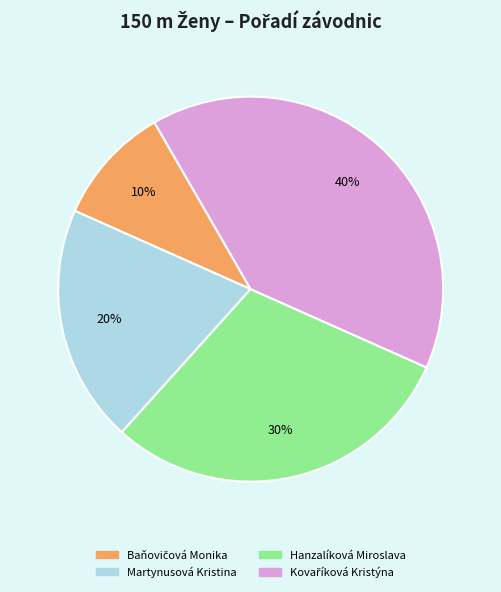

To the nearest percent, what is the difference between the largest and smallest slice percentages?

30%